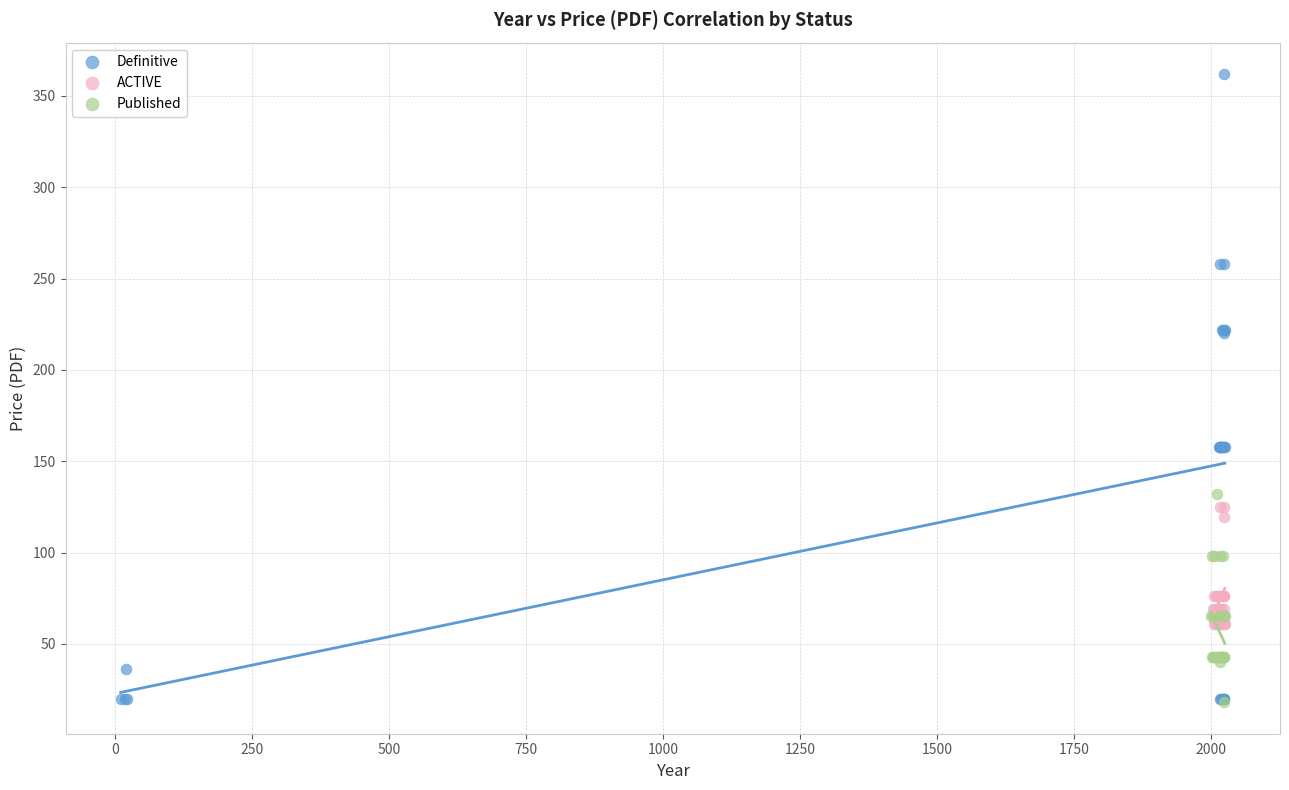

Which series reaches the maximum Y coordinate?

Definitive